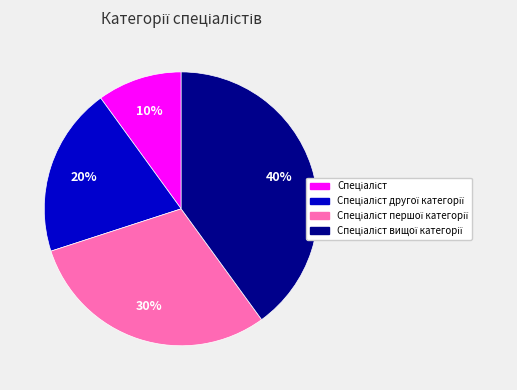

To the nearest percent, what is the difference between the largest and smallest slice percentages?

30%